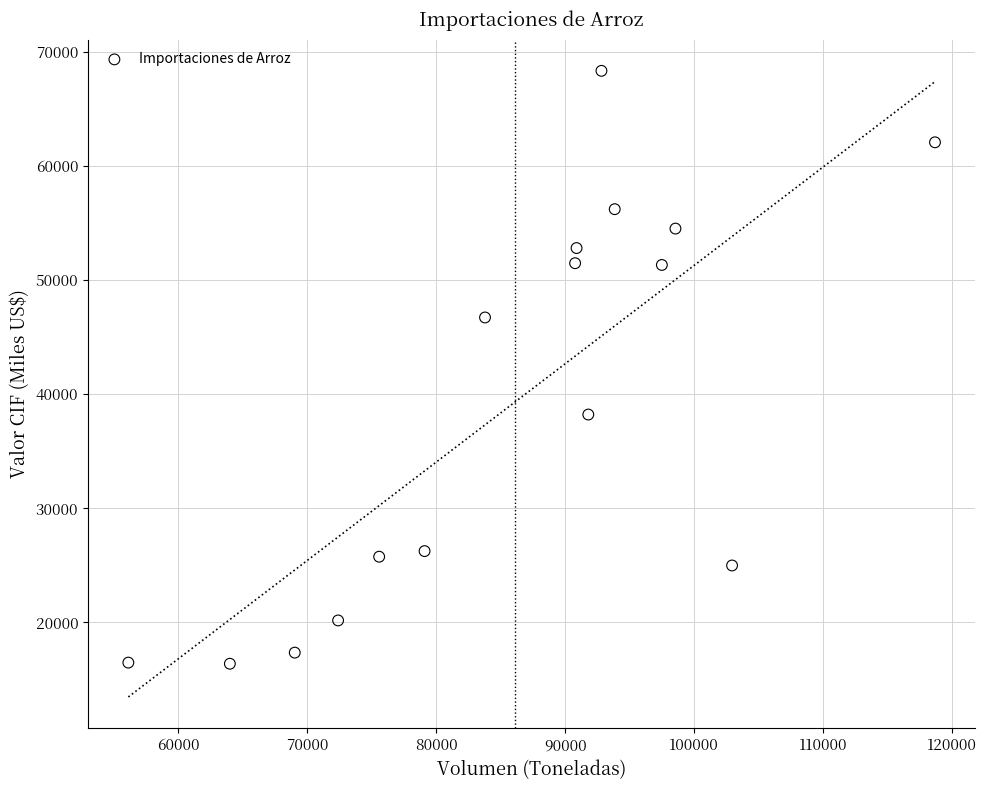

What is the range of X values (max minus min)?

62526.9